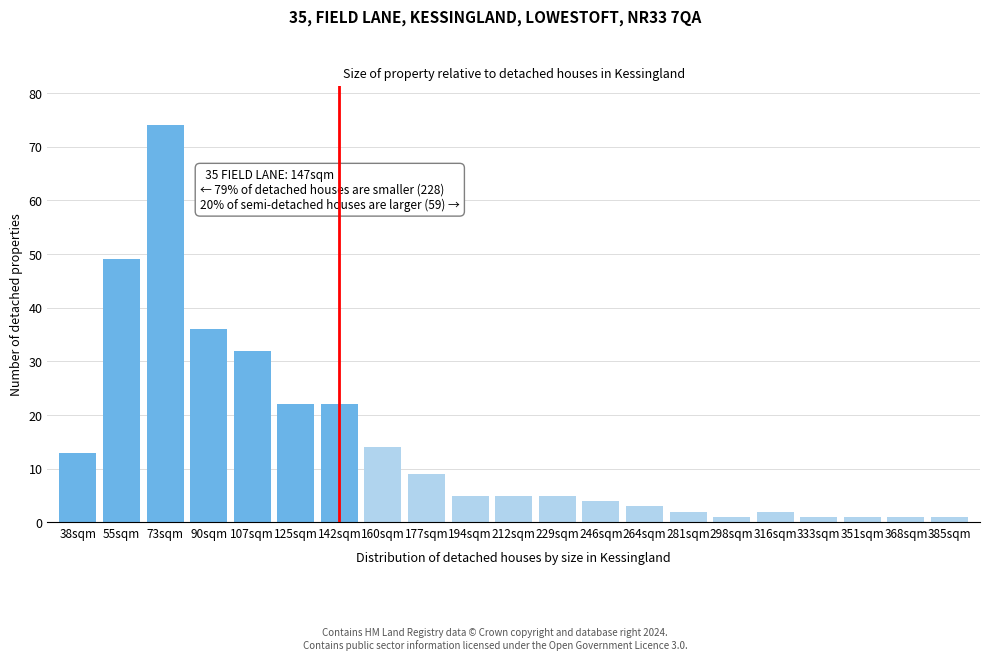

Reading left to right, transcribe all the data shown in this chart.

13	49	74	36	32	22	22	14	9	5	5	5	4	3	2	1	2	1	1	1	1